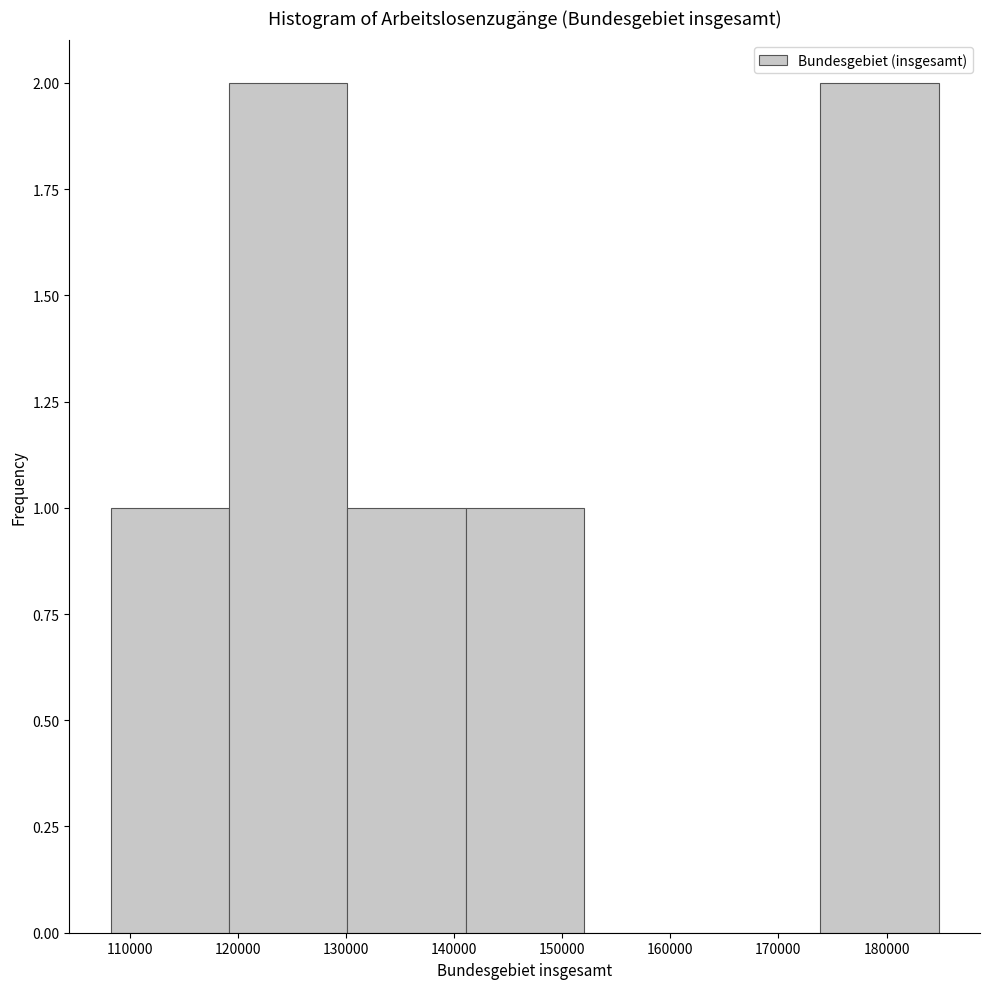

What is the height of the bar covering 108000 to 119000 on the x-axis? Neither the bar edges nor the heights are printed on the chart, so give them approximately, as read against the axes.

1